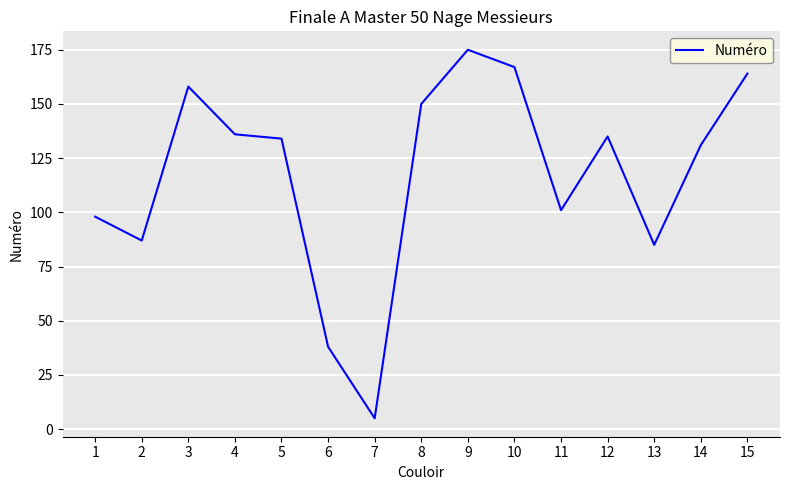

Does the chart display data point markers on the line(s)?

No